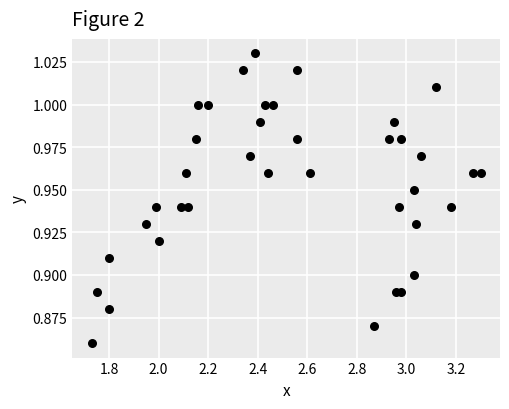

What is the range of X values (max minus min)?

1.6